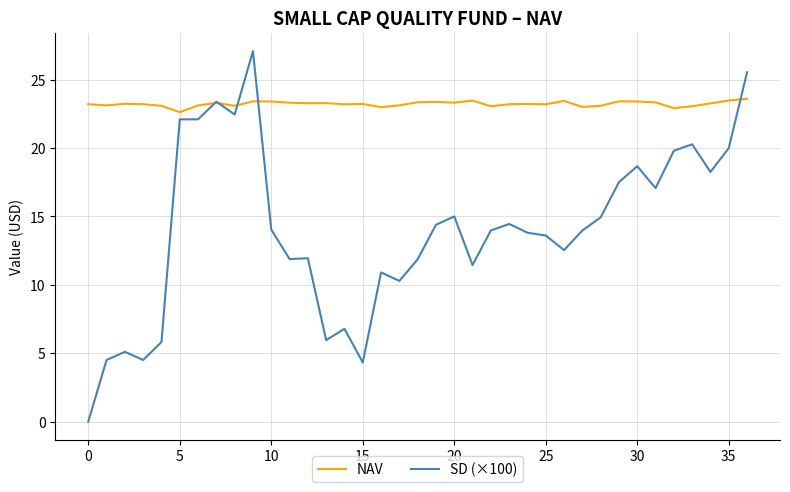

List the series in order of their peak value, lowest first.

NAV, SD (×100)